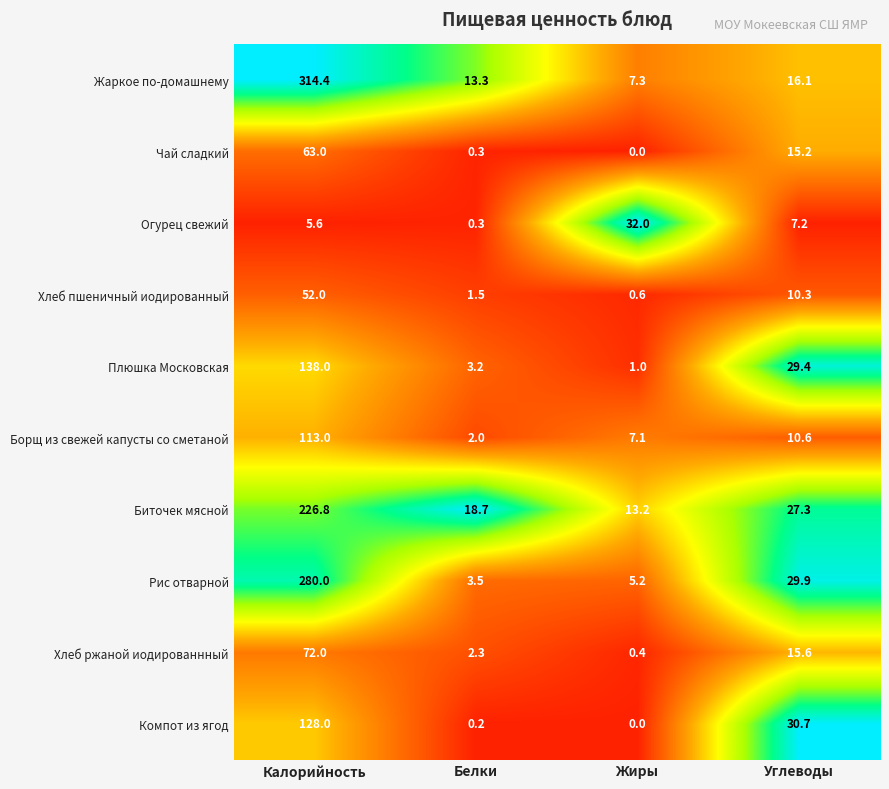

How many data points does each series have?

4